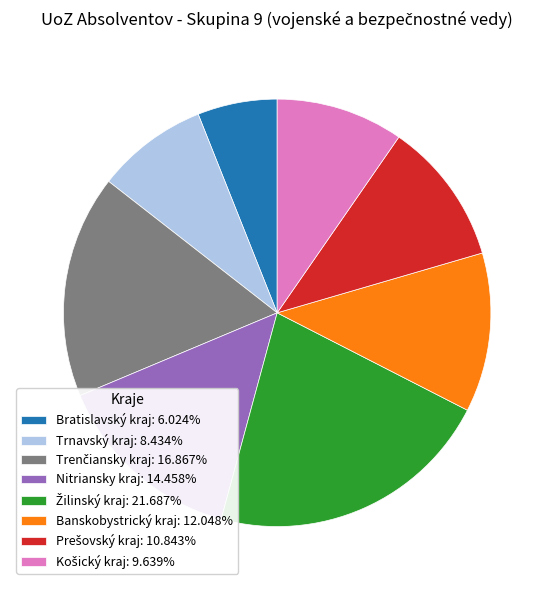

How many segments does this pie chart have?

8